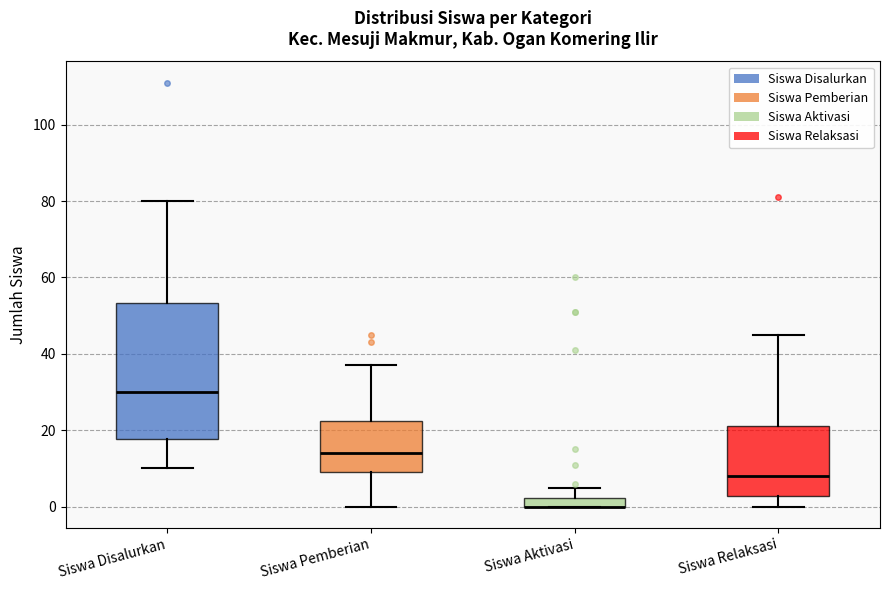

Which box is the tallest, from its lower edge to its upper edge?

Siswa Disalurkan